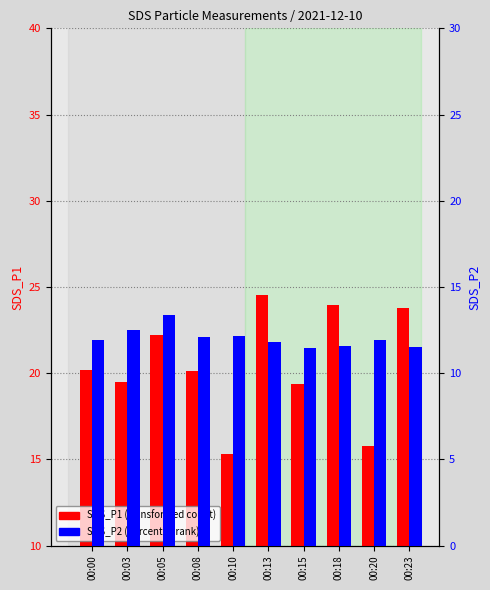

What is the value of the SDS_P1 bar at the 9th from the left?

15.8